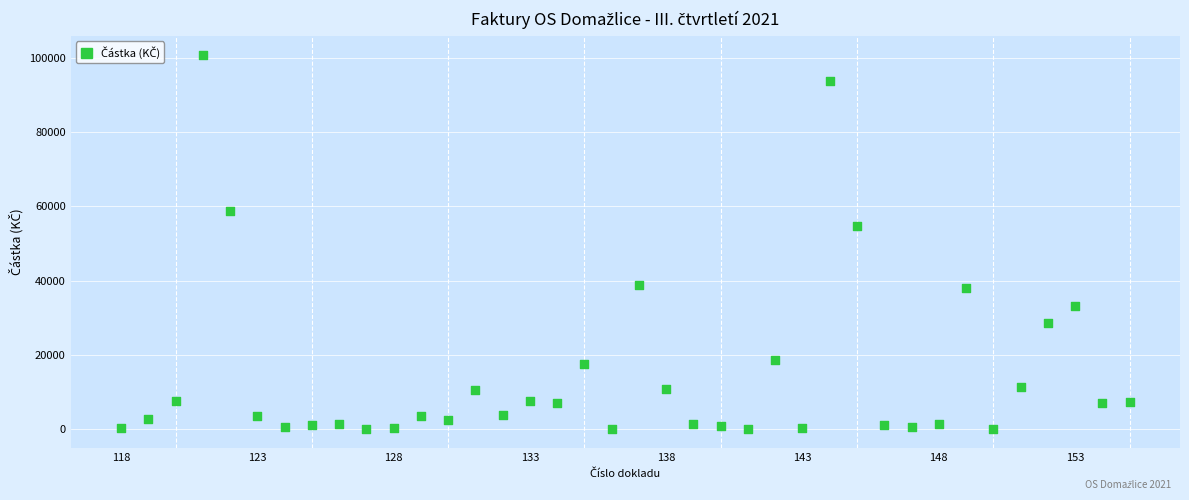

What is the range of Y values (max minus min)?

100753.7